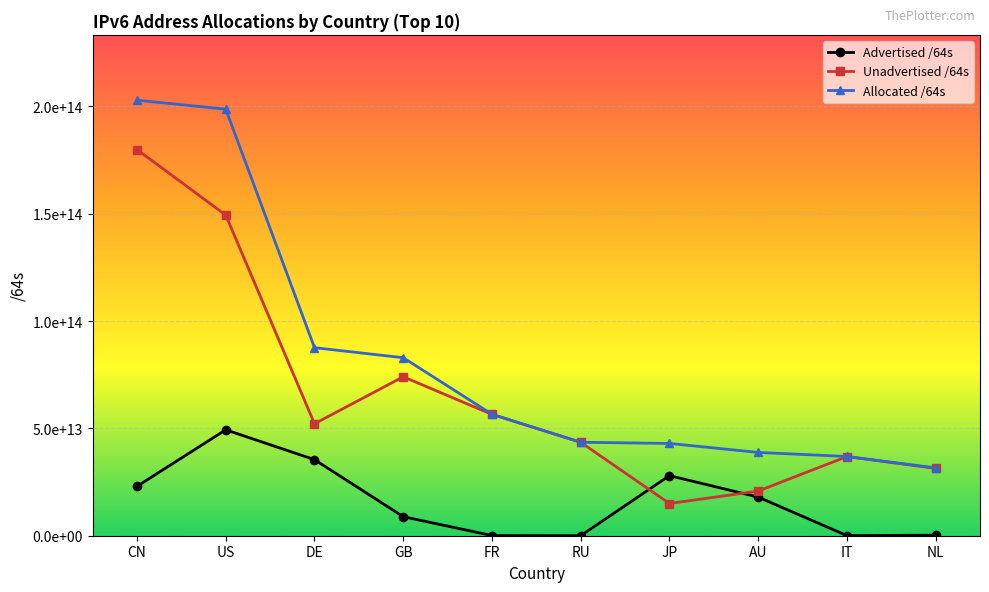

Is the value of Unadvertised /64s at CN greater than the value of Allocated /64s at FR?

Yes